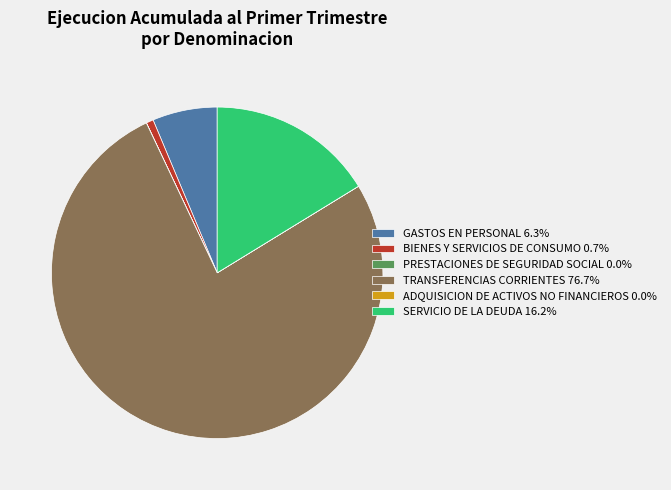

Does BIENES Y SERVICIOS DE CONSUMO 0.7% account for over 50% of the chart?

No